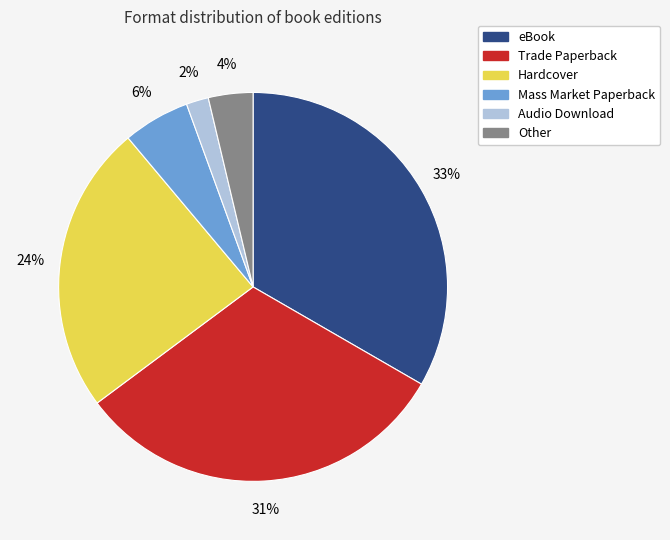

To the nearest percent, what is the average slice percentage?

17%